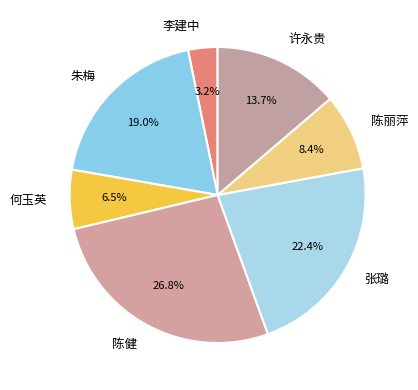

Does any single category account for the majority?

No